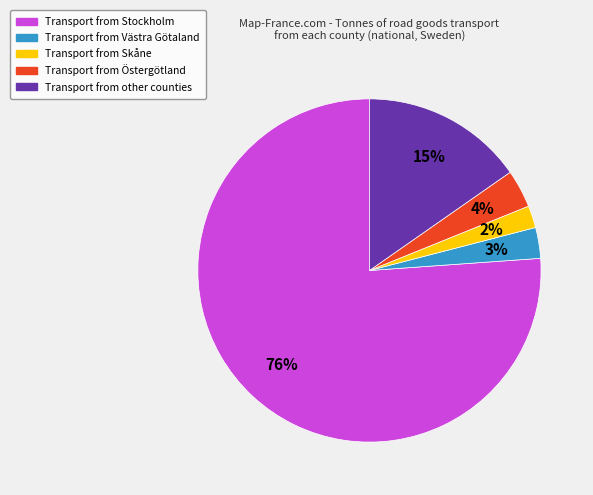

Is there a majority slice in this chart?

Yes